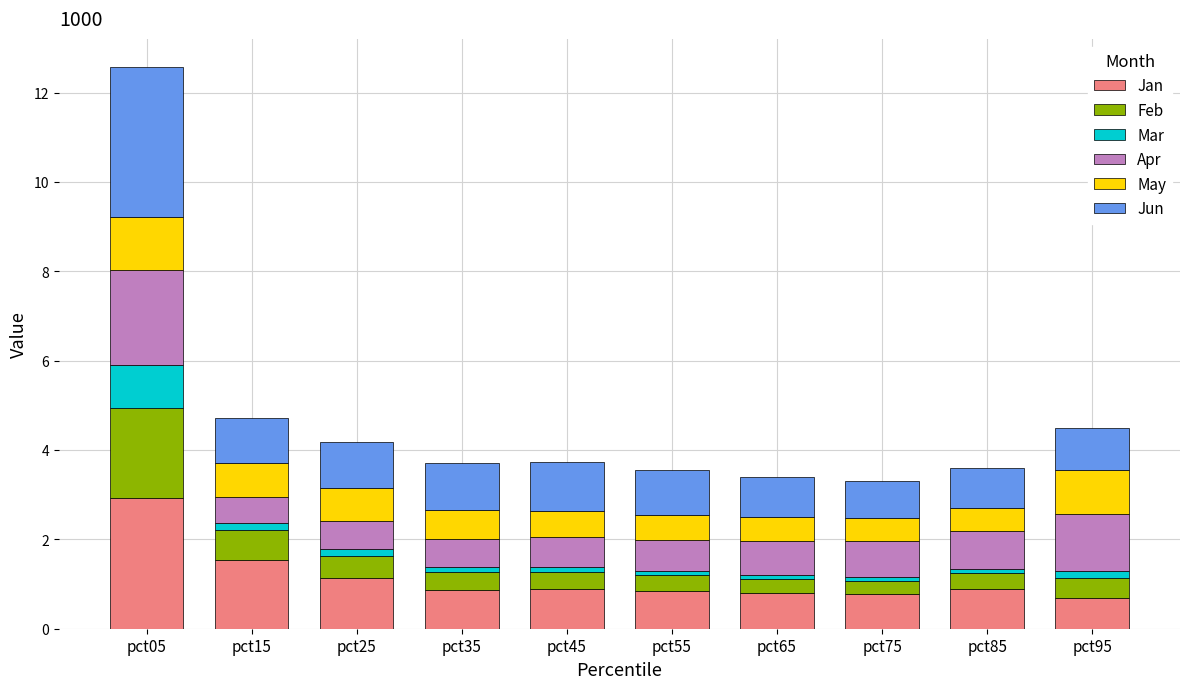

At which label does Jan reach its peak?

pct05